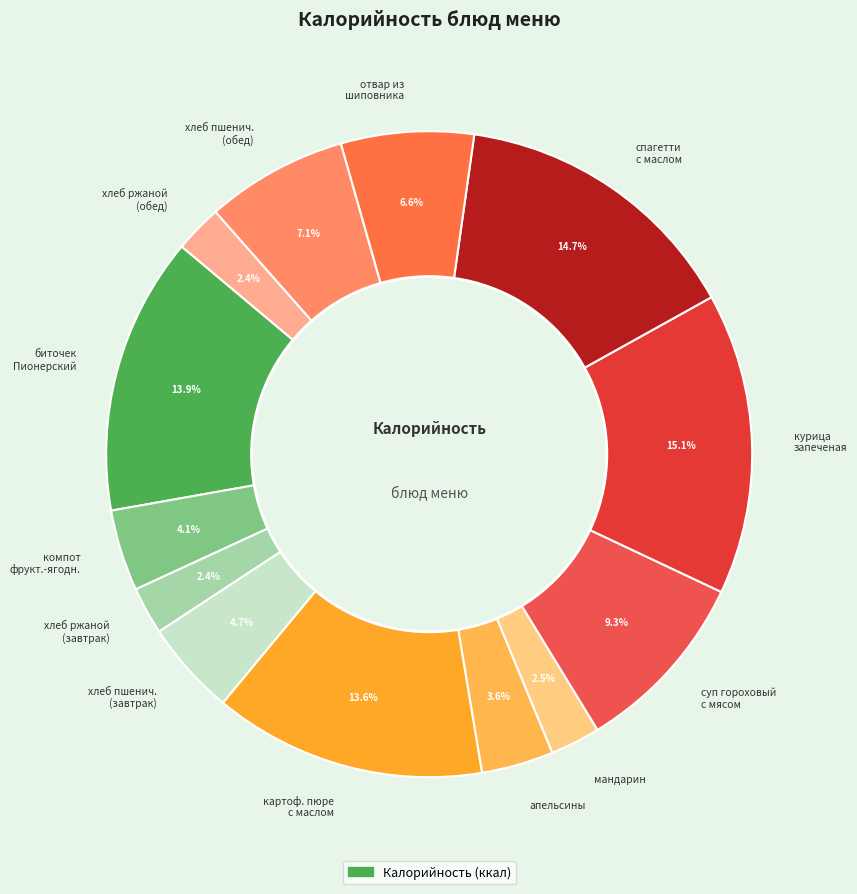

Does any single category account for the majority?

No